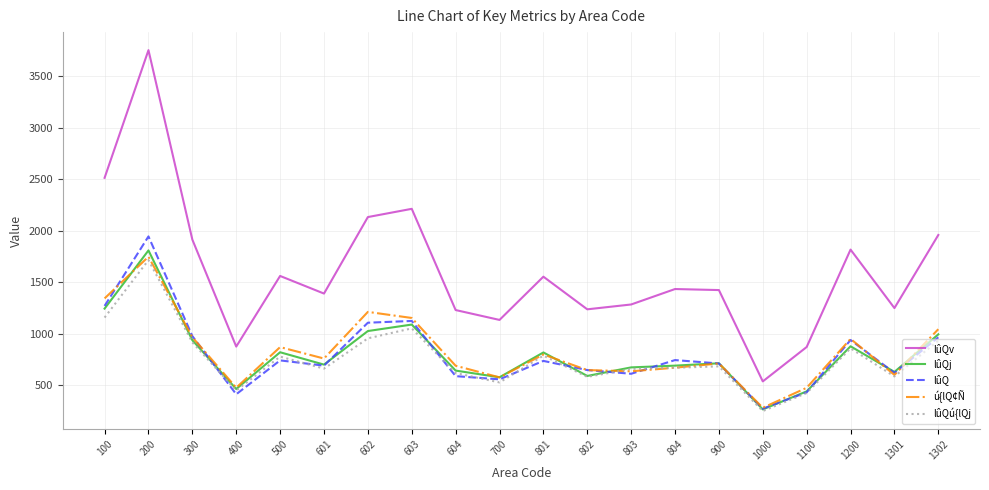

Is it true that lûQj equals 1809 at 200?

True